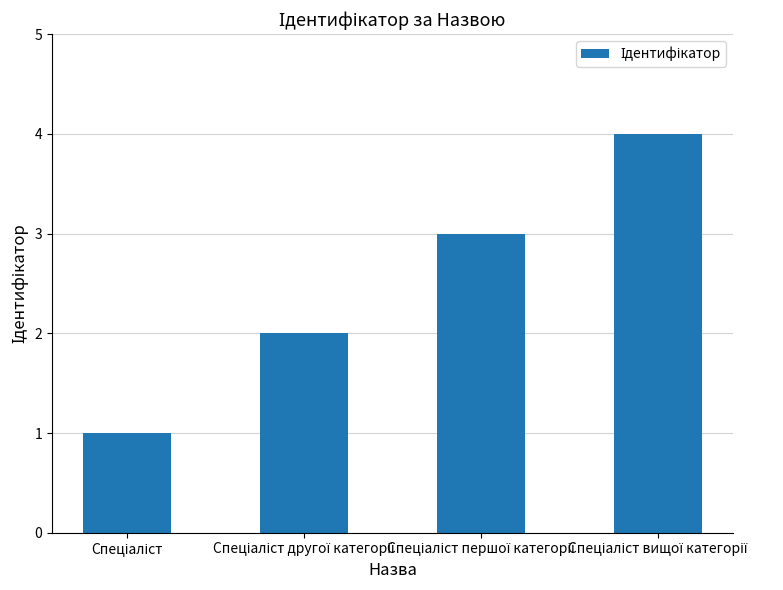

What is the difference between the maximum and minimum values?

3